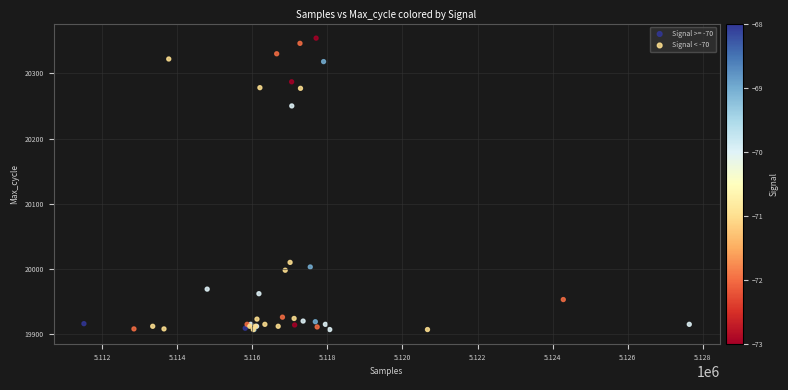

Which series has the largest Y range (max minus min)?

Signal < -70